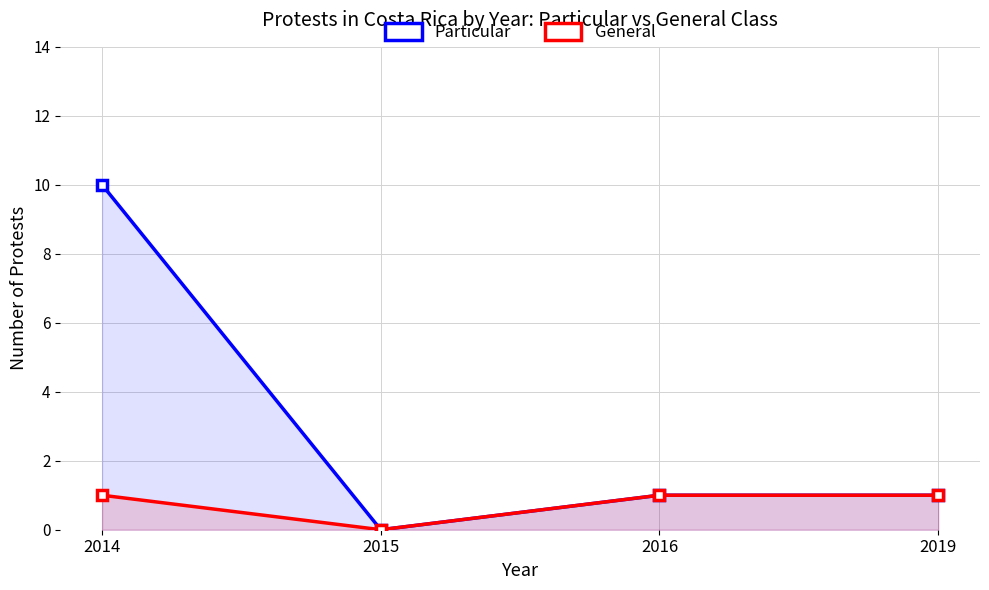

How many interior local valleys does the General series have?

1